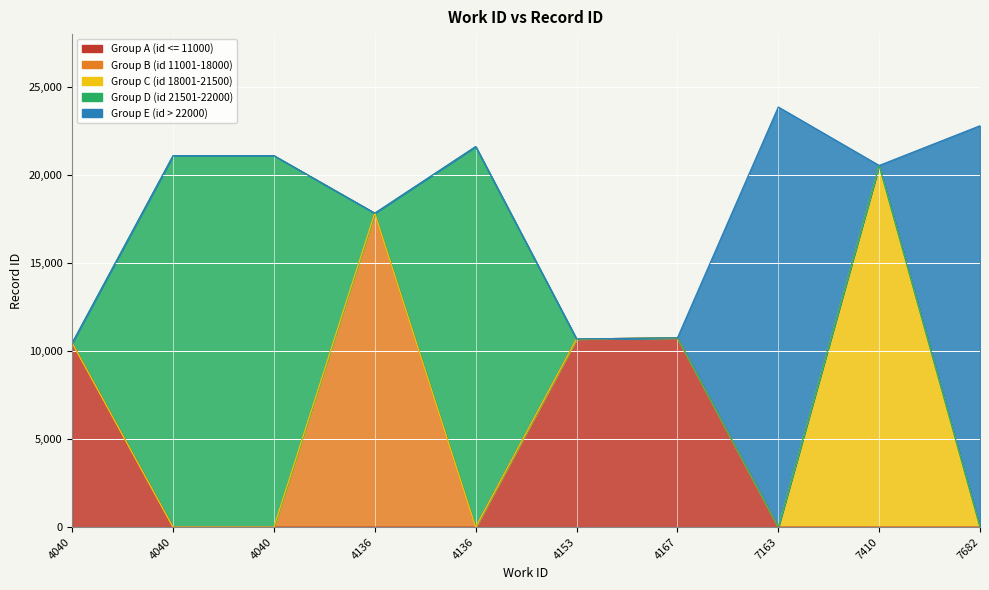

Does the chart display data point markers on the line(s)?

No